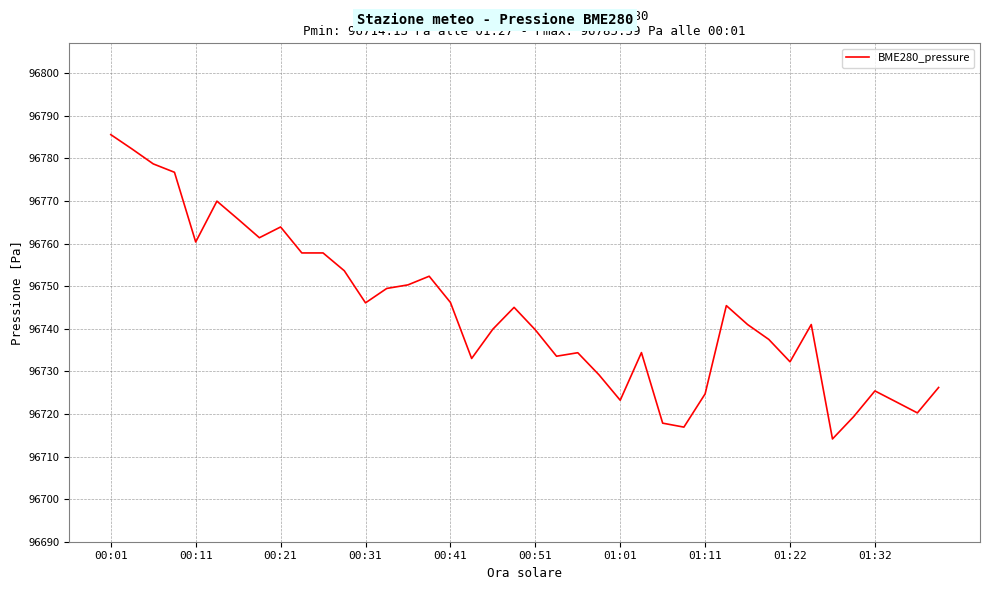

Is this an area chart (filled region under the line)?

No